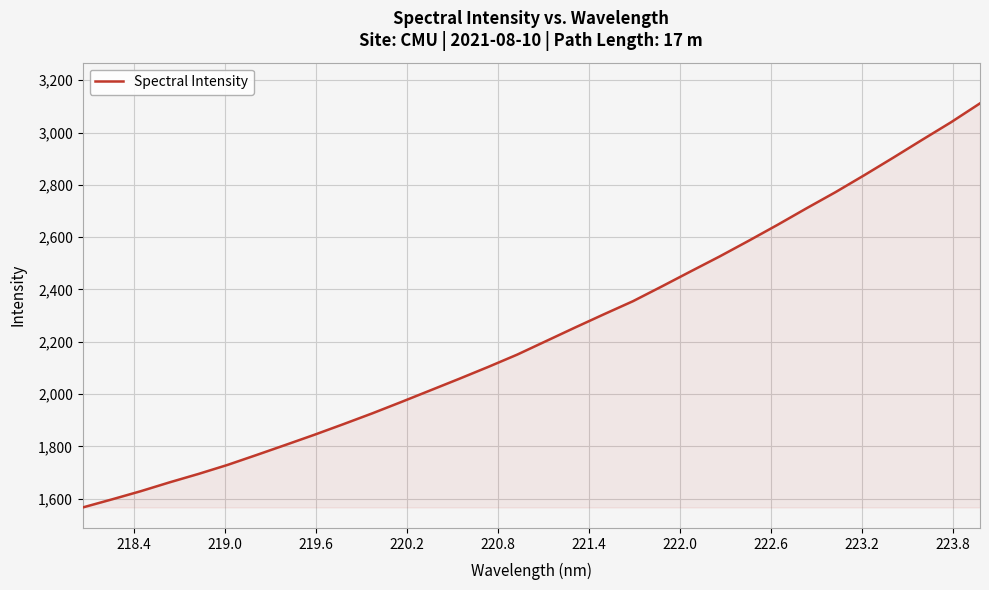

What is the minimum value shown in the chart?

1566.4